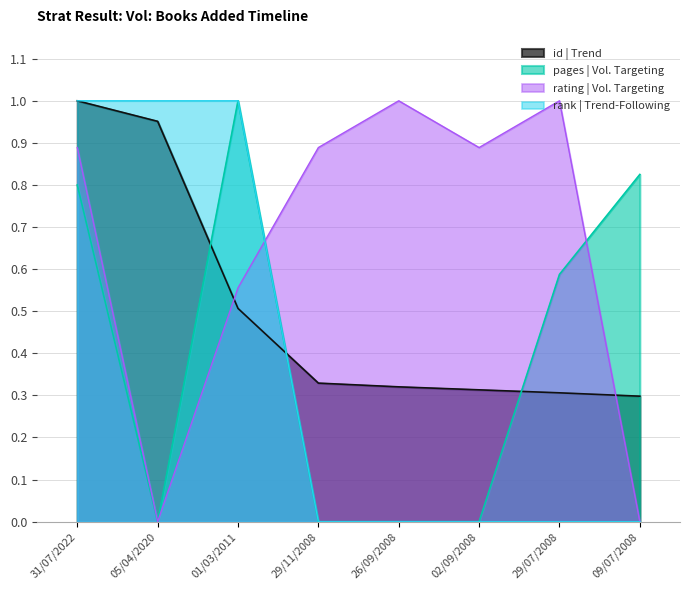

What is the label of the 5th point from the left?

26/09/2008